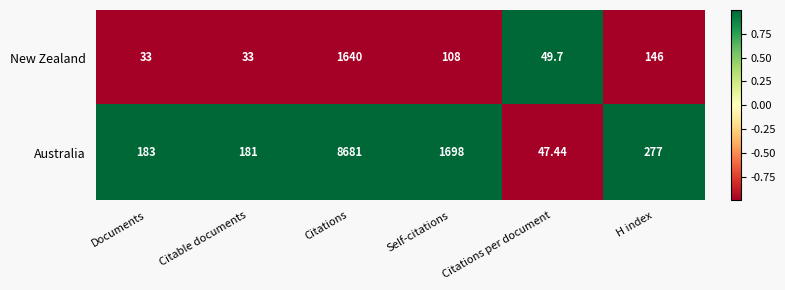

At which label is Australia closest to 4364?

Self-citations